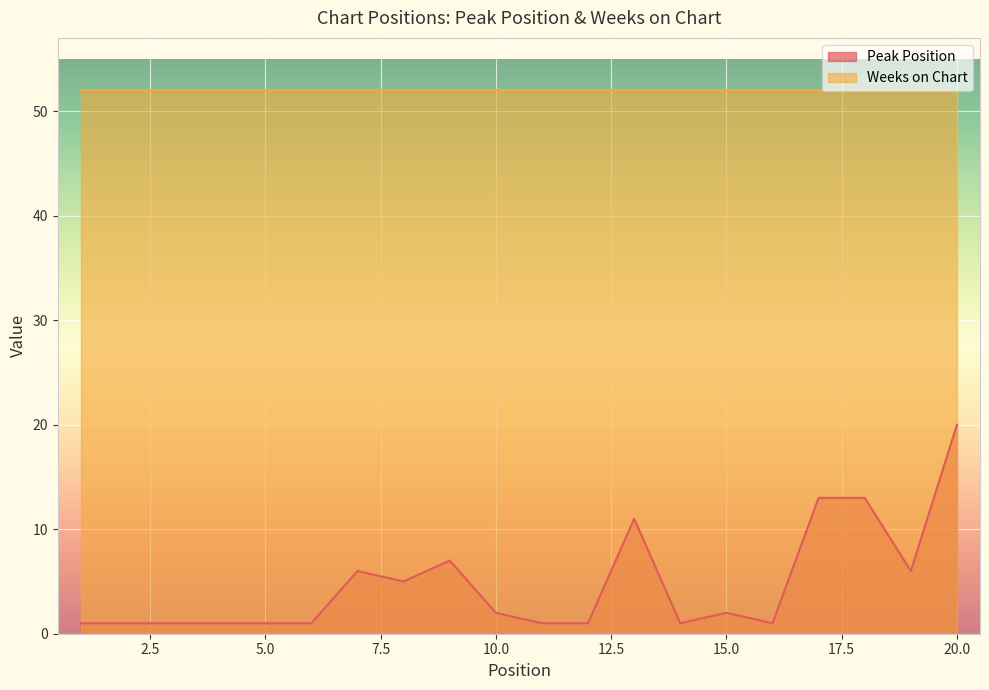

What is the maximum value shown in the chart?

52